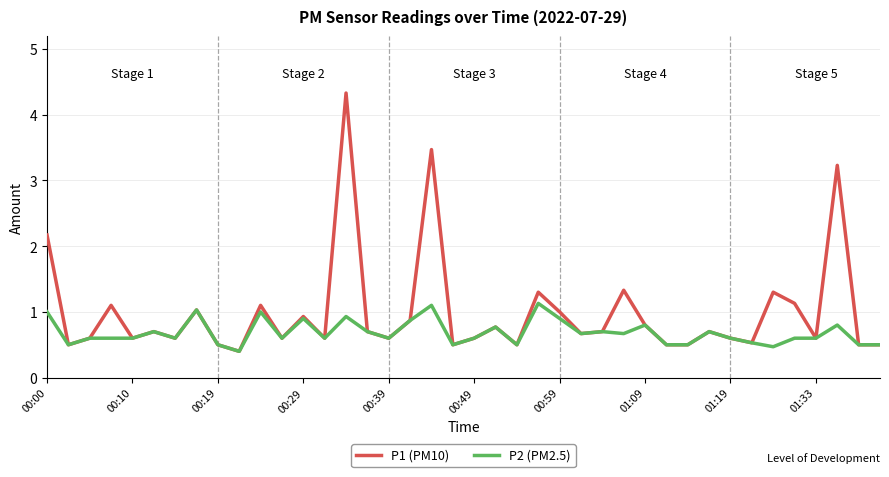

Which series has the largest total across all categories?

P1 (PM10)